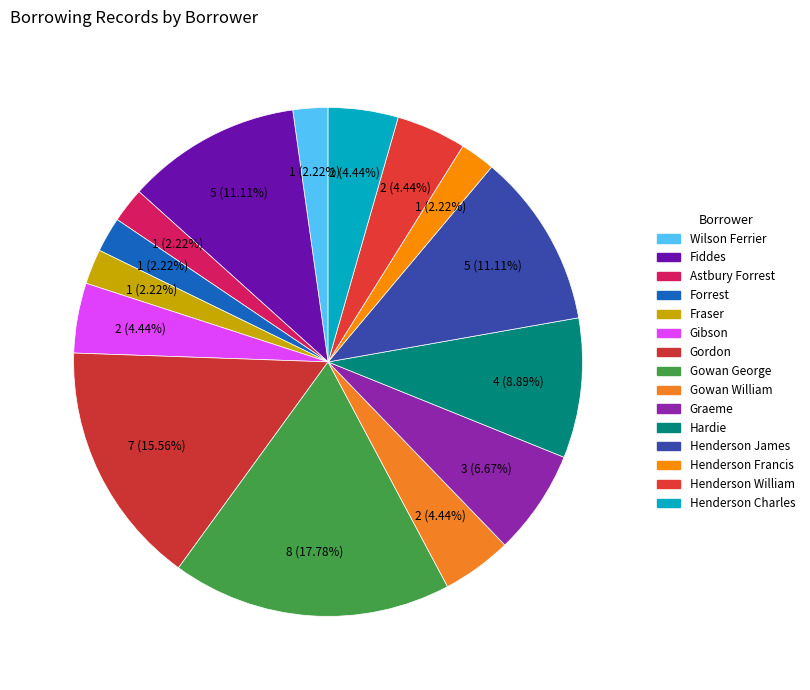

Does Forrest account for over 50% of the chart?

No